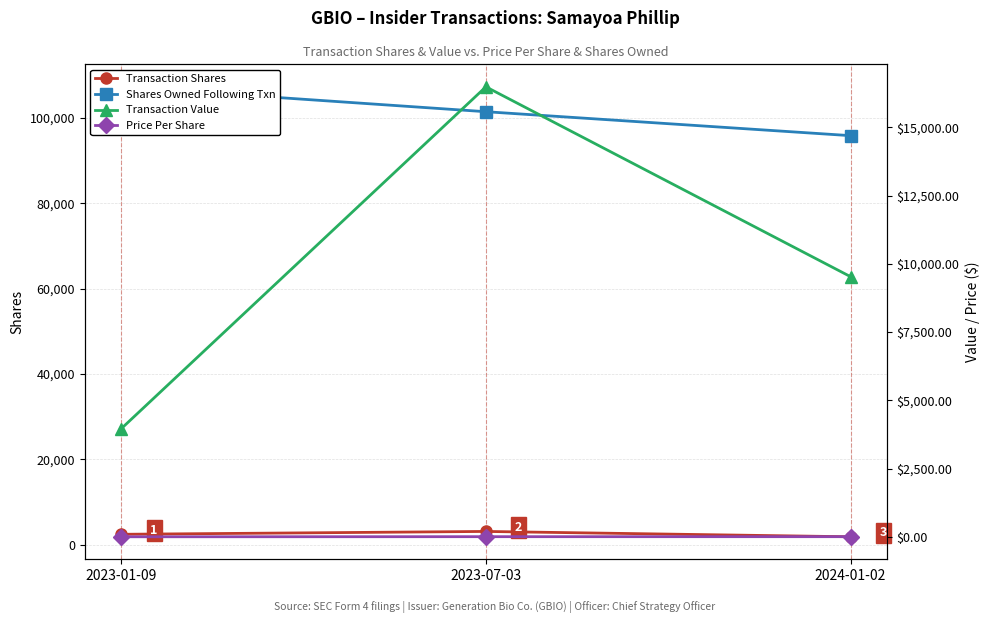

Rank the series at 2023-07-03 from lowest to highest value.

Price Per Share, Transaction Shares, Transaction Value, Shares Owned Following Txn